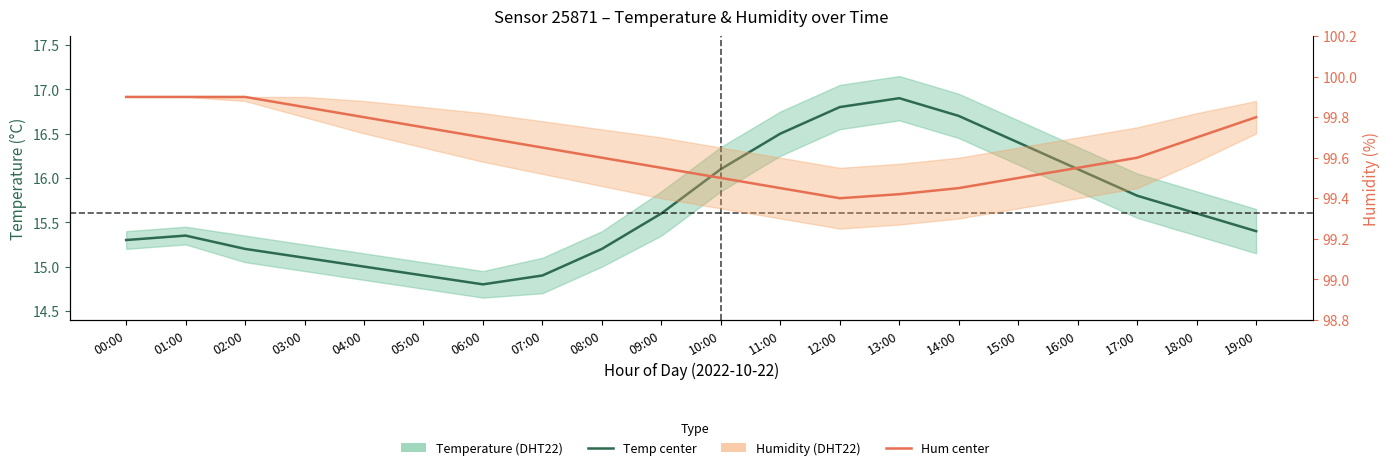

What is the value of the Temperature point at the 7th from the left?

14.8